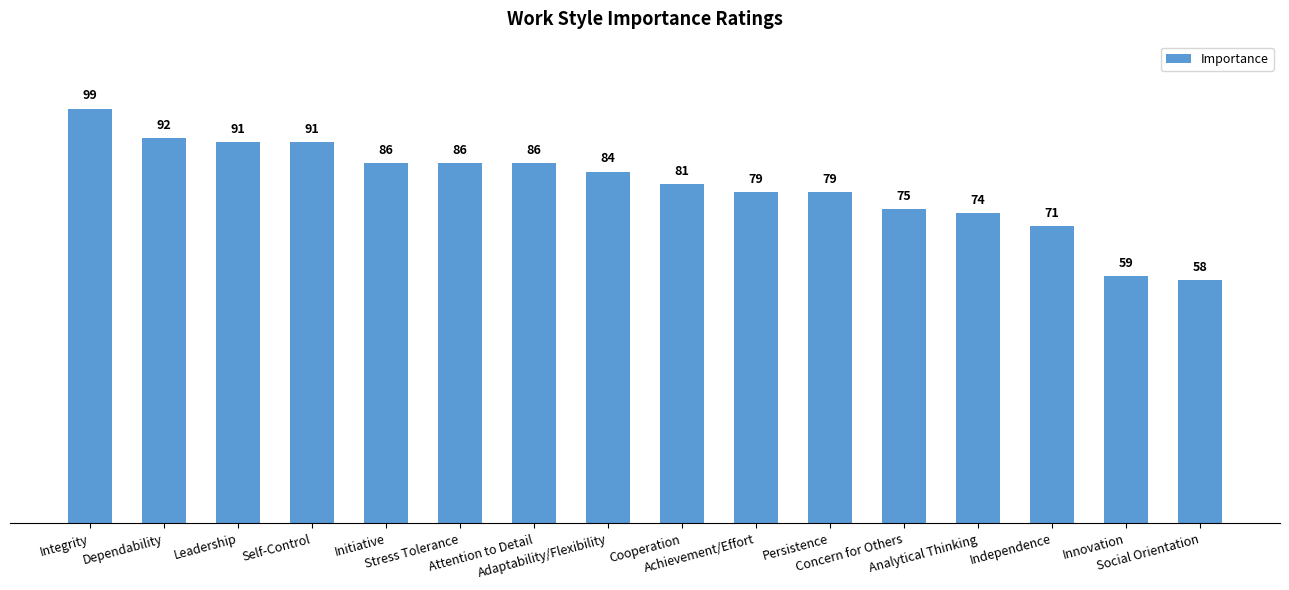

Reading left to right, what are all the values shown in this chart?

Integrity=99	Dependability=92	Leadership=91	Self-Control=91	Initiative=86	Stress Tolerance=86	Attention to Detail=86	Adaptability/Flexibility=84	Cooperation=81	Achievement/Effort=79	Persistence=79	Concern for Others=75	Analytical Thinking=74	Independence=71	Innovation=59	Social Orientation=58